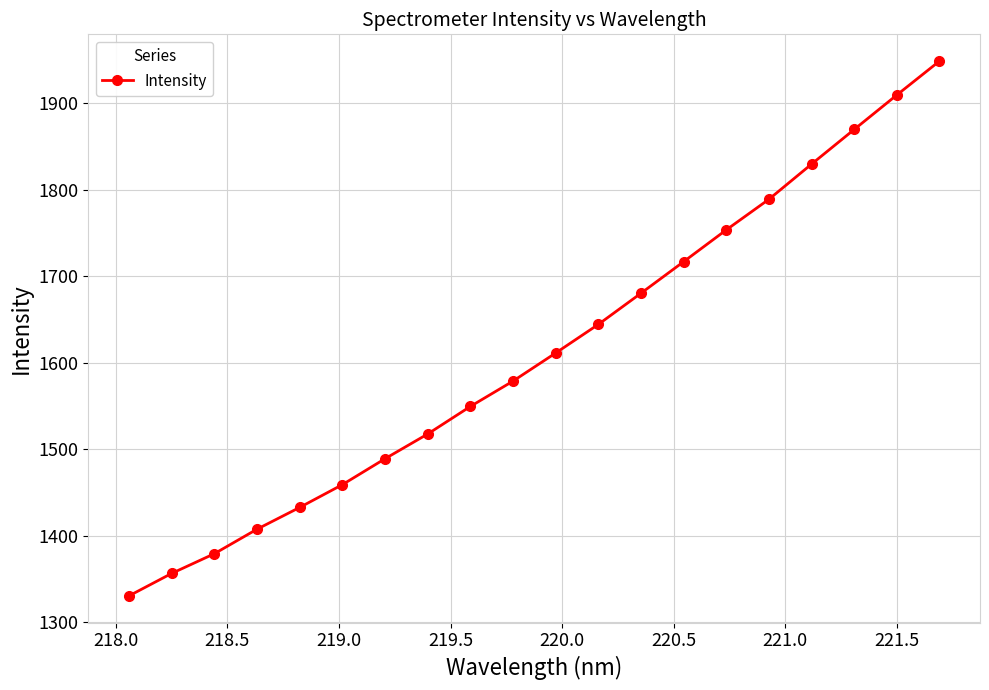

What is the greatest value displayed?

1948.9